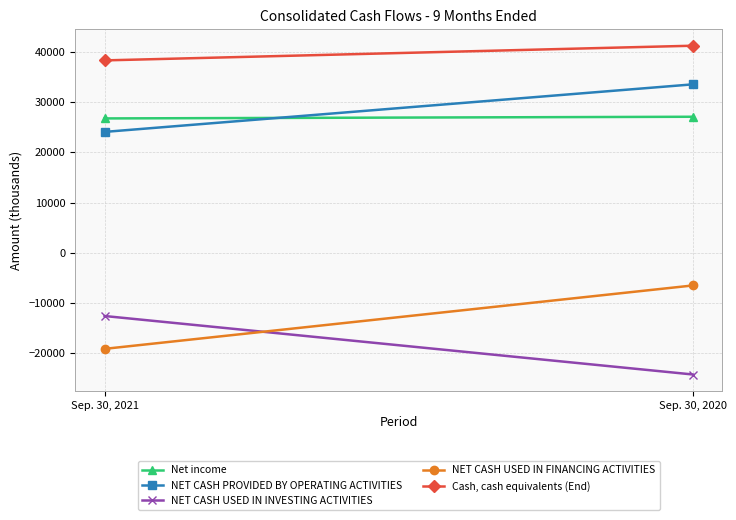

What is the approximate value of Cash, cash equivalents (End) at Sep. 30, 2020?

41248